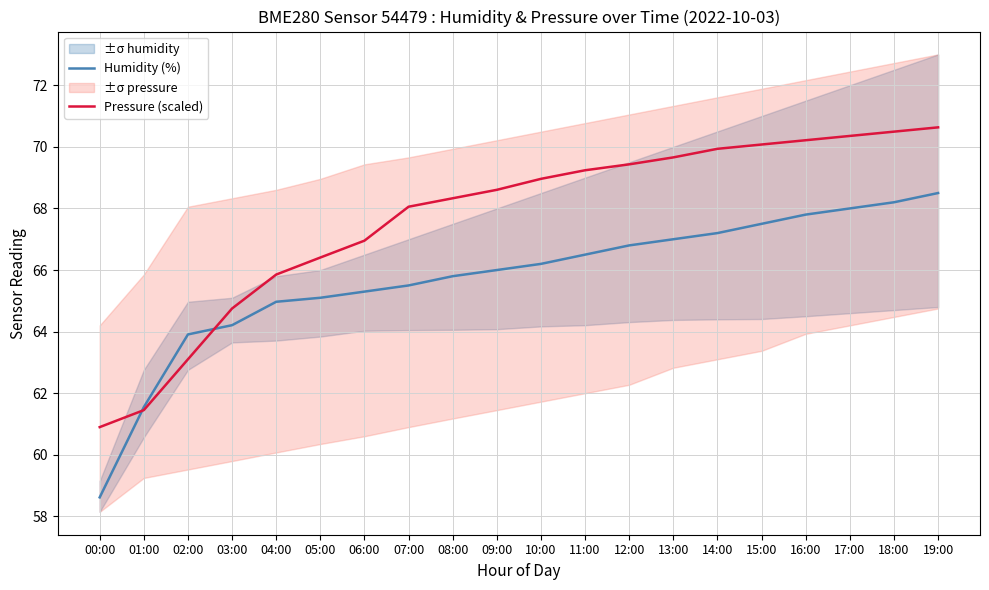

Reading left to right, extract all data points from this chart.

Humidity (%): 58.6	61.5	63.9	64.2	65.0	65.1	65.3	65.5	65.8	66.0	66.2	66.5	66.8	67.0	67.2	67.5	67.8	68.0	68.2	68.5
Pressure (scaled): 60.9	61.5	63.1	64.8	65.9	66.4	67.0	68.1	68.3	68.6	69.0	69.2	69.4	69.7	69.9	70.1	70.2	70.4	70.5	70.6